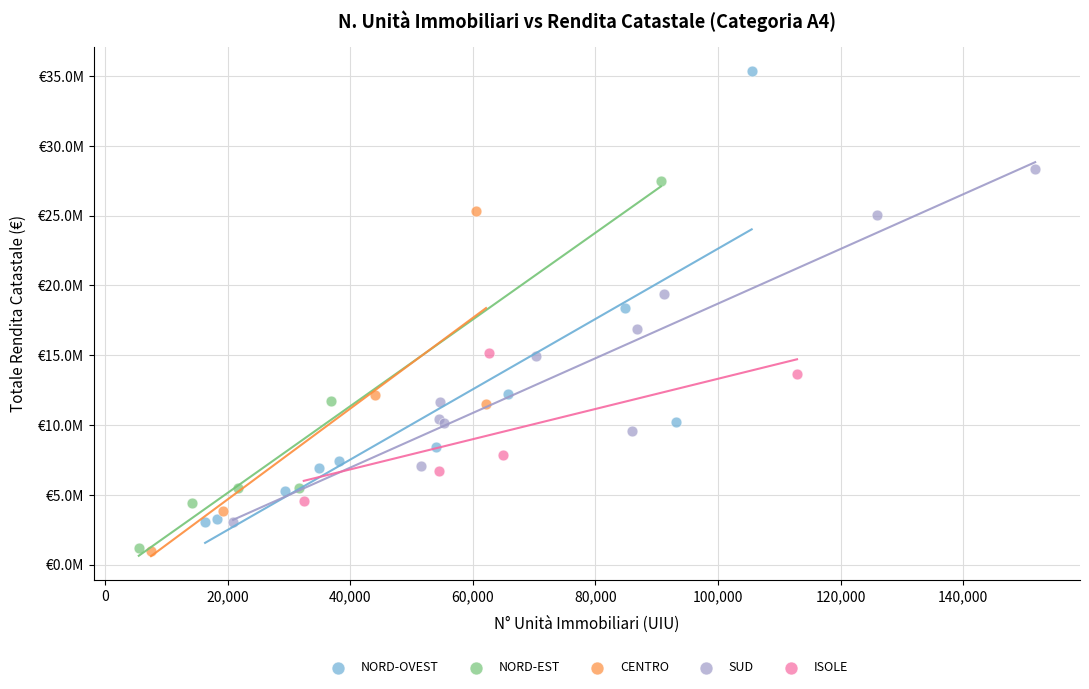

What are all the series names shown in the legend?

NORD-OVEST, NORD-EST, CENTRO, SUD, ISOLE